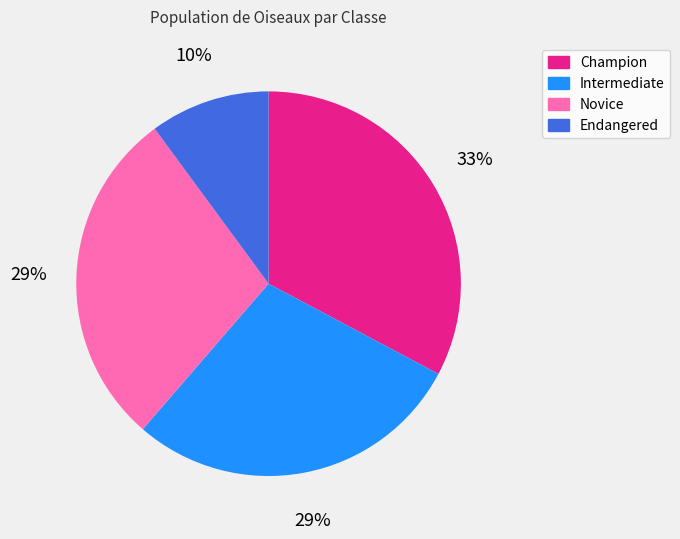

To the nearest percent, what is the difference between the largest and smallest slice percentages?

23%